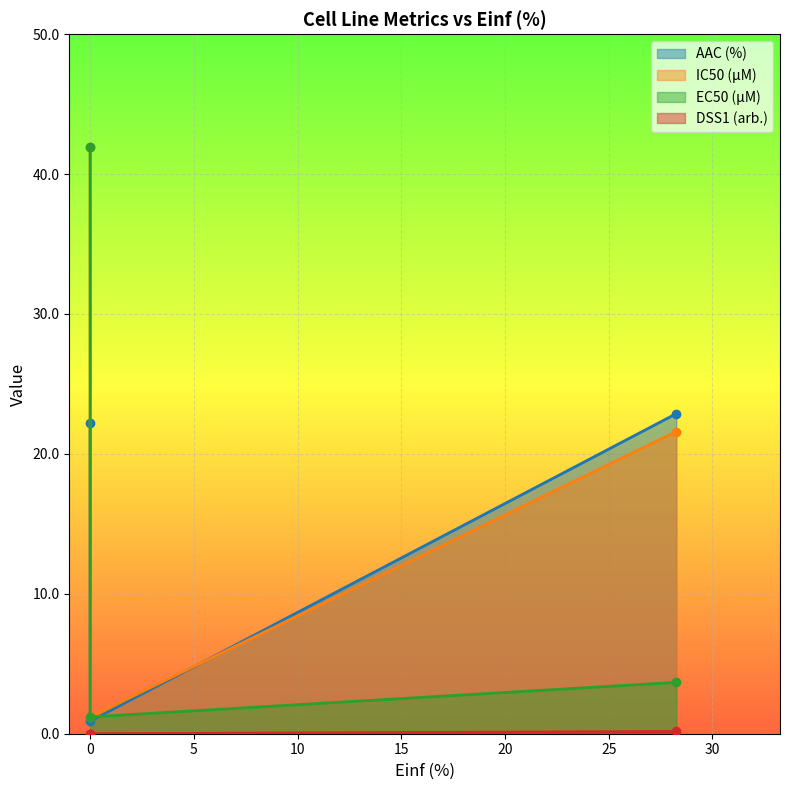

Which series has the largest total across all categories?

IC50 (µM)